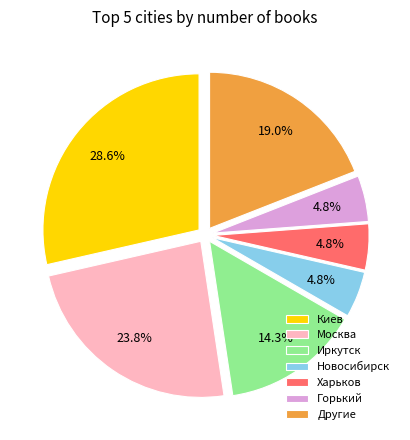

What portion of the pie excludes Киев?

71.4%